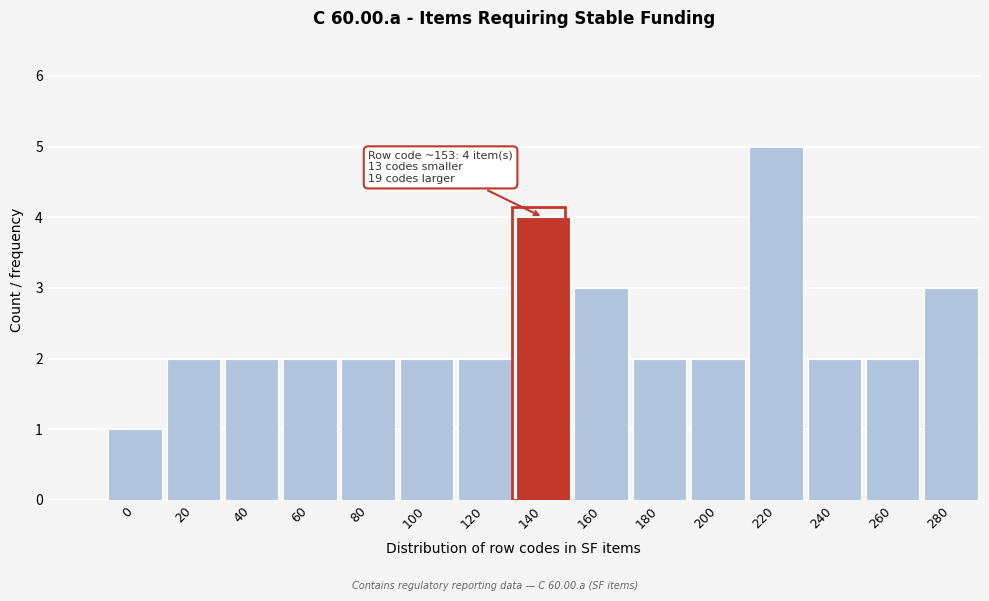

Reading left to right, transcribe all the data shown in this chart.

1	2	2	2	2	2	2	4	3	2	2	5	2	2	3